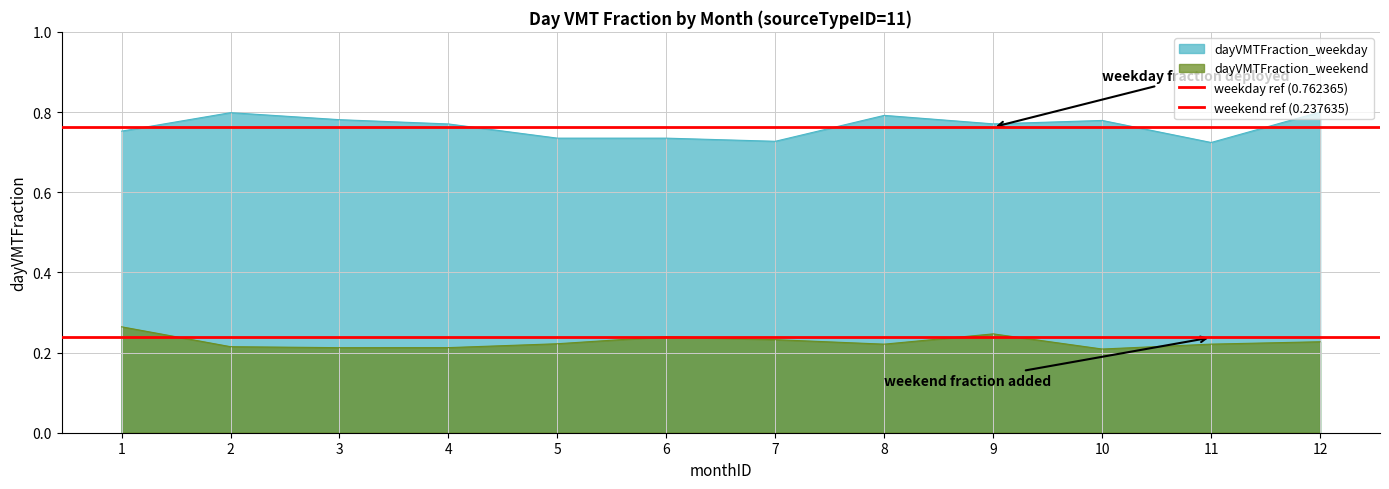

Read the weekday ref (0.762365) value at 1.

0.8